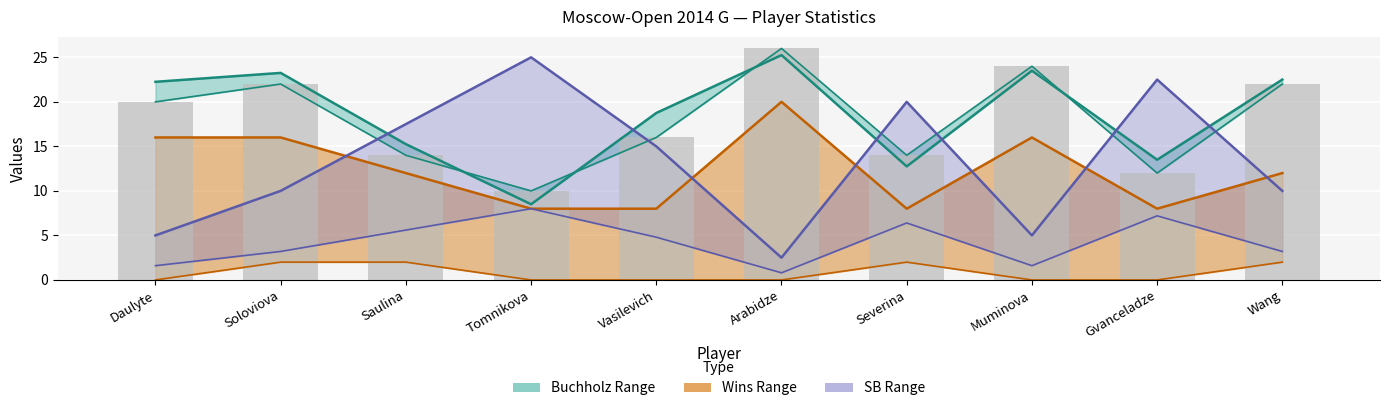

Is it true that Points equals 24.0 at Muminova?

True